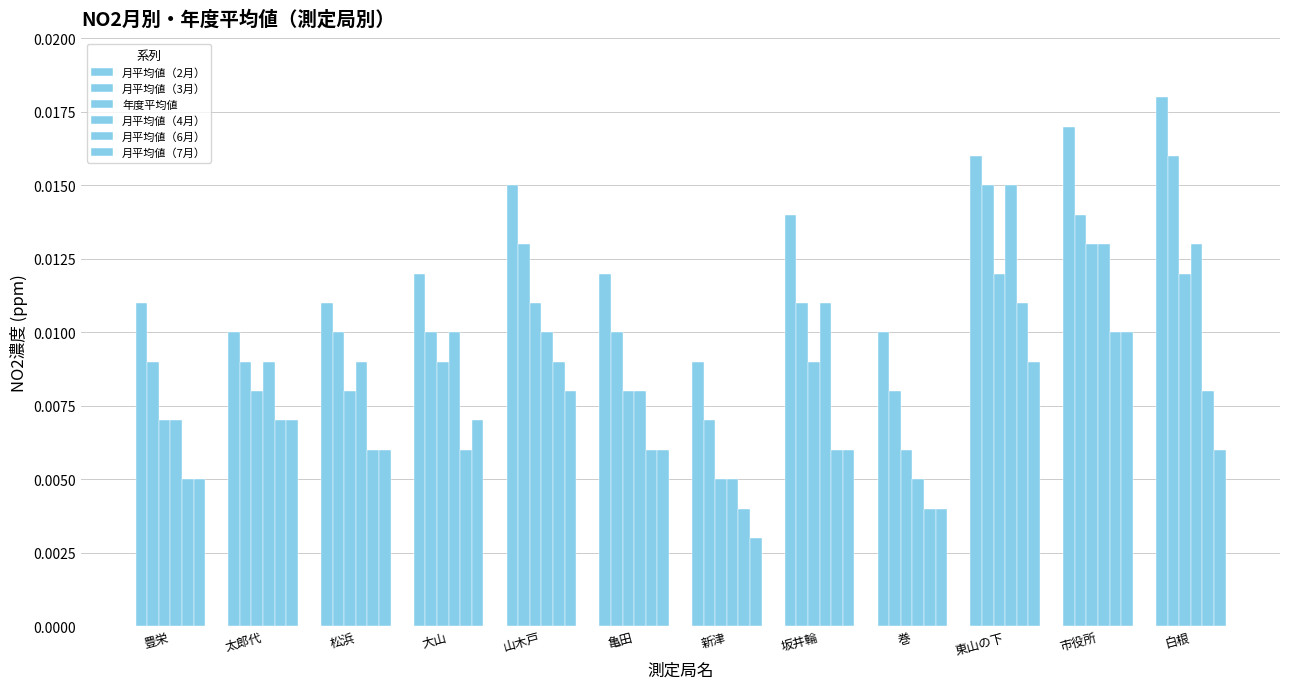

True or false: 月平均値（7月） has a value of 0.0 at 松浜.

False